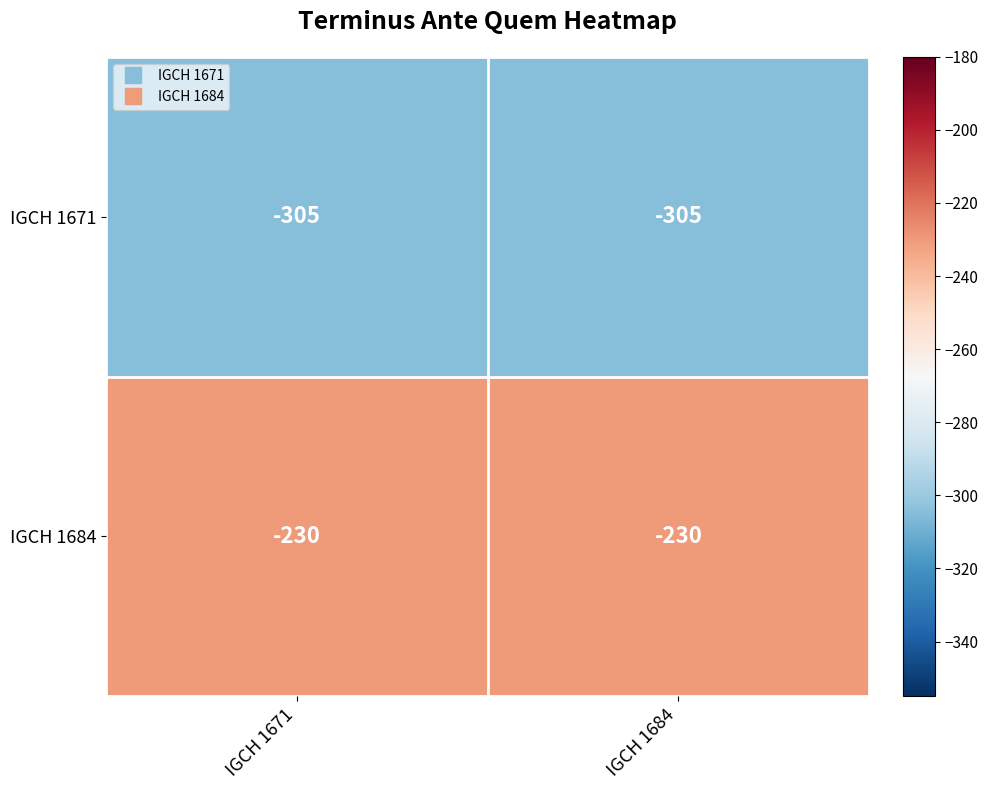

Is it true that IGCH 1671 equals -305 at IGCH 1684?

True